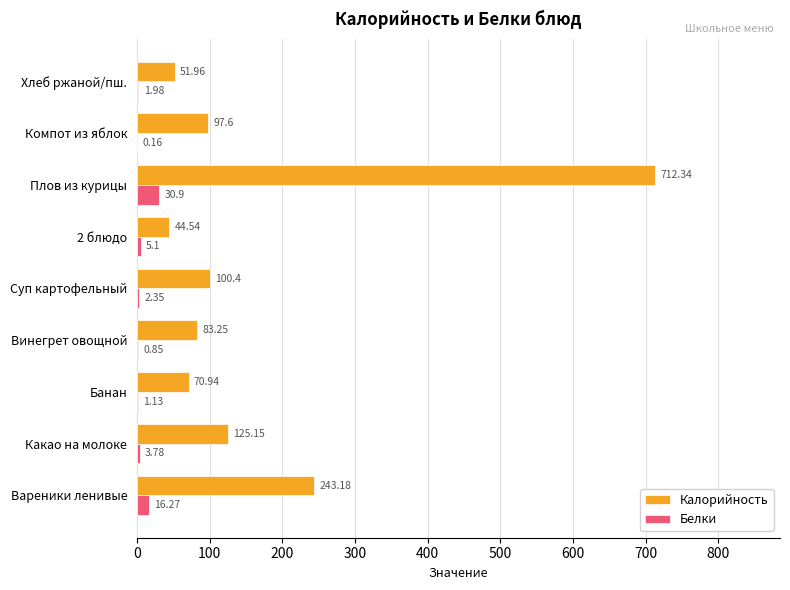

At which category is the sum across all series the highest?

Плов из курицы